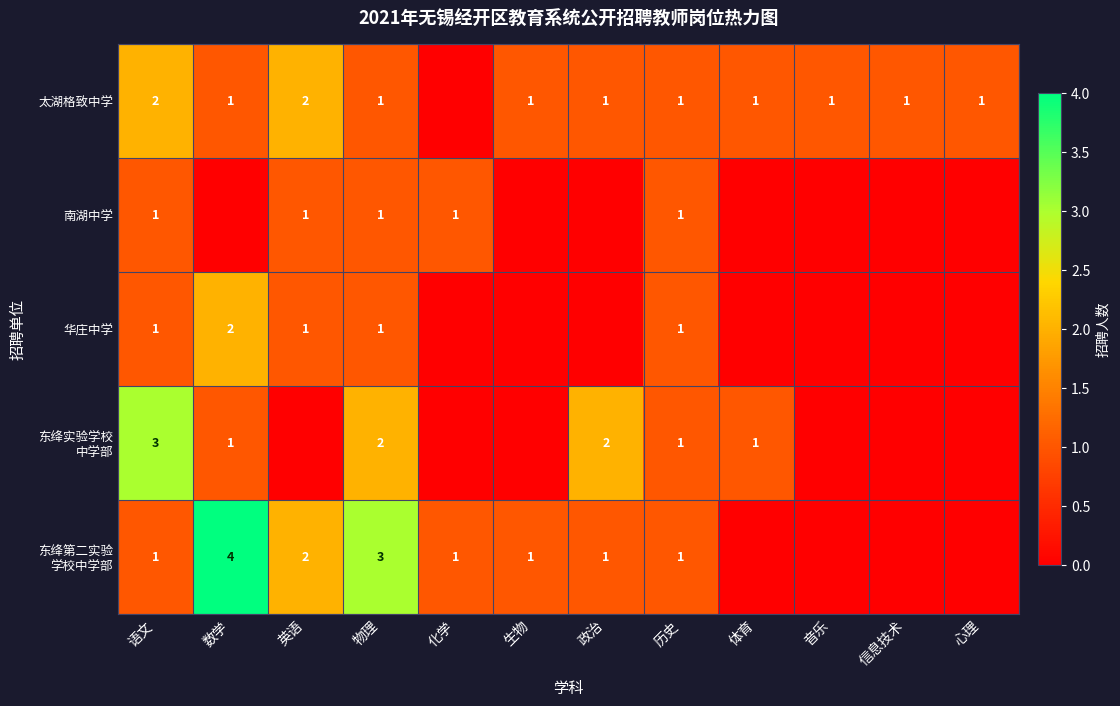

True or false: 华庄中学 has a value of 1 at 英语.

True